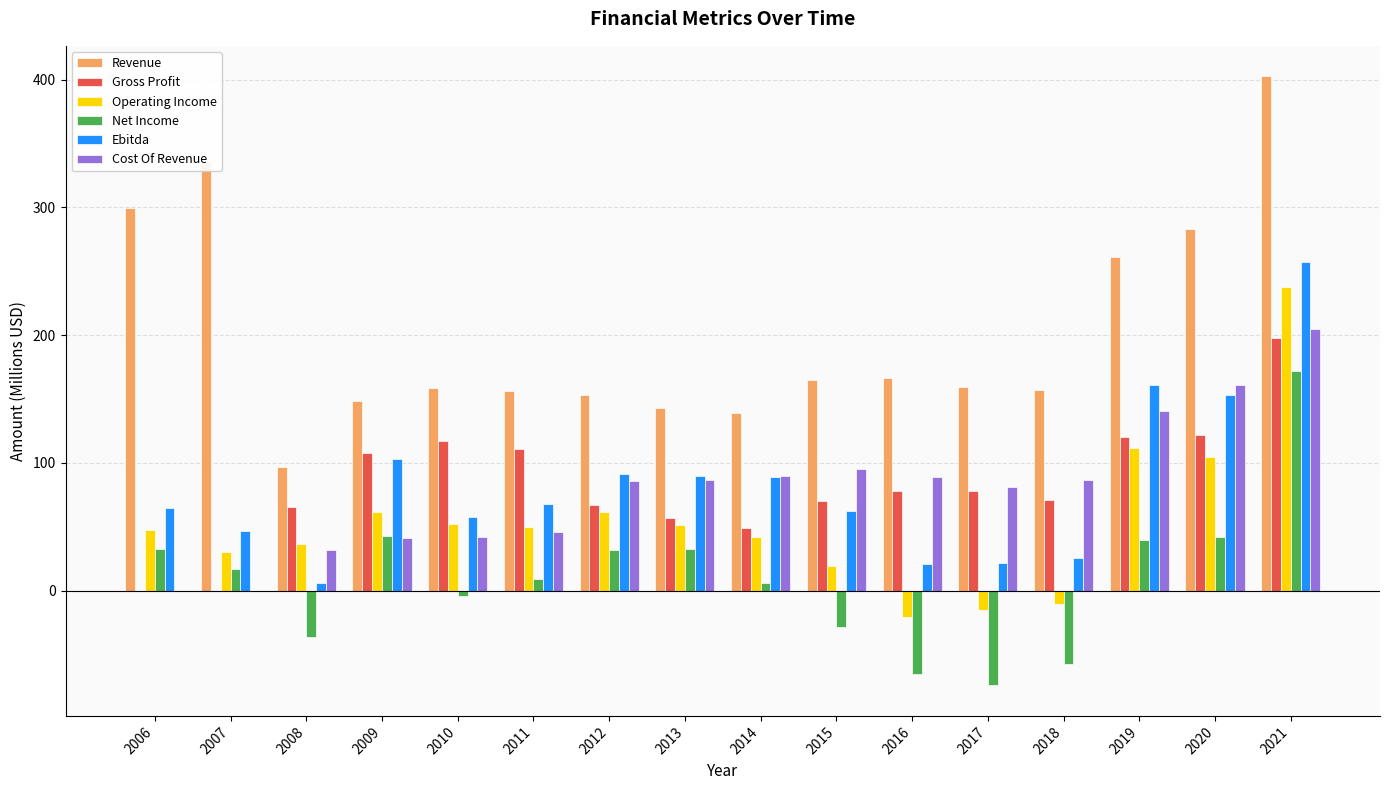

How many values in the Net Income series exceed 16?

8